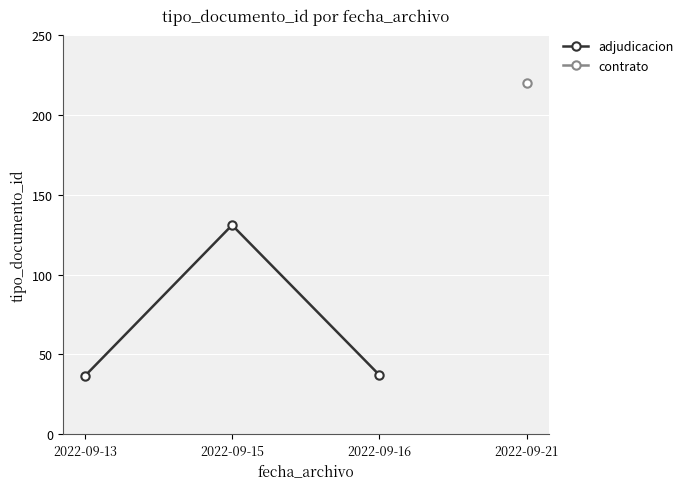

Between 2022-09-16 and 2022-09-21, which is larger?

2022-09-21